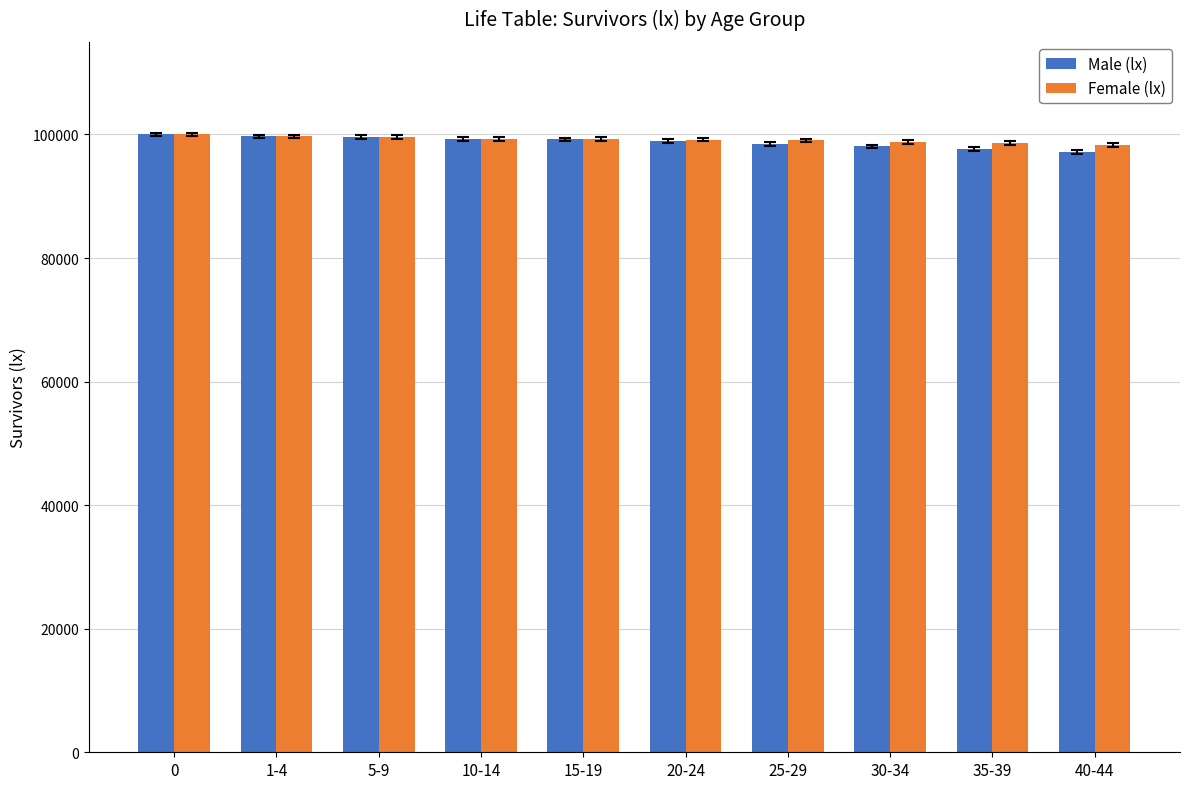

What is the maximum value shown in the chart?

100000